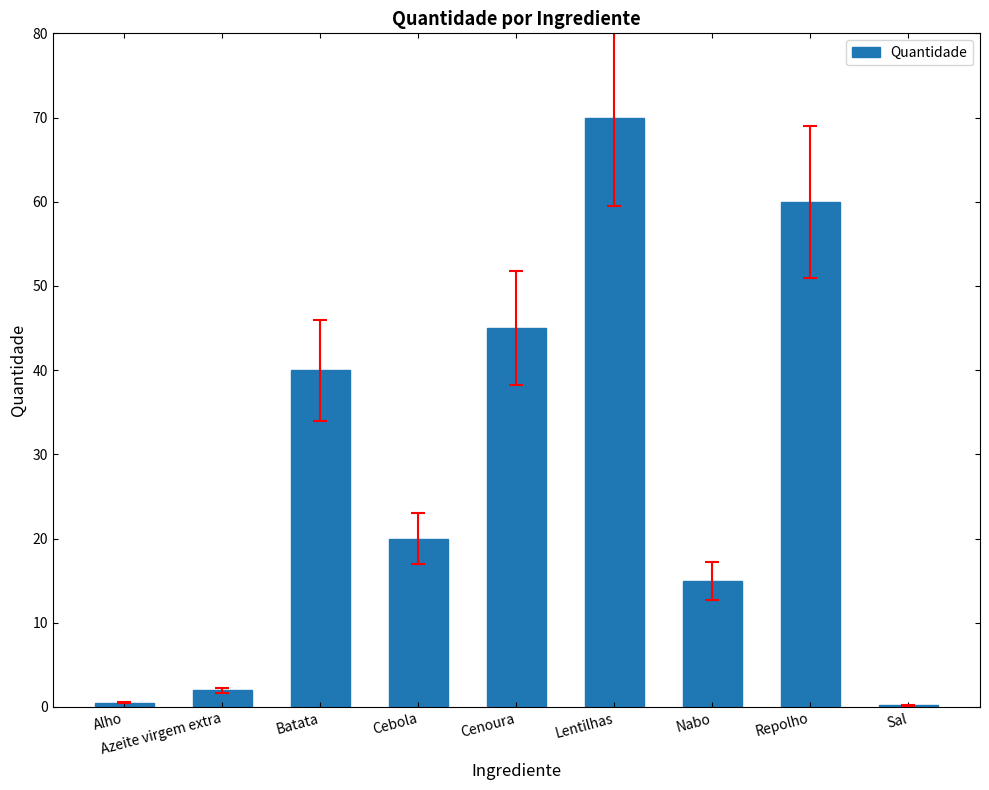

How many series are shown in this chart?

1